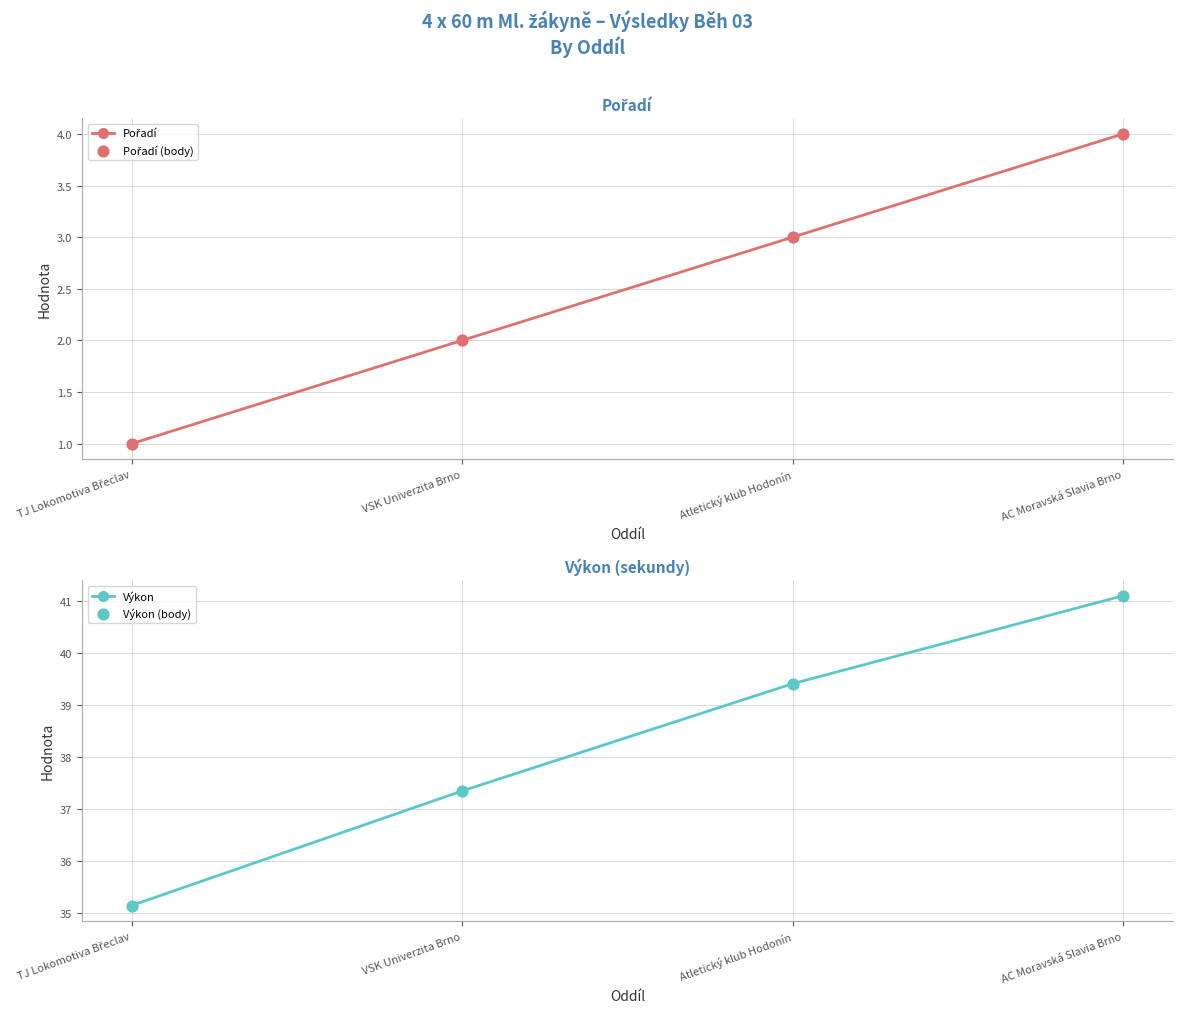

What are all the series names shown in the legend?

Pořadí, Pořadí (body), Výkon, Výkon (body)